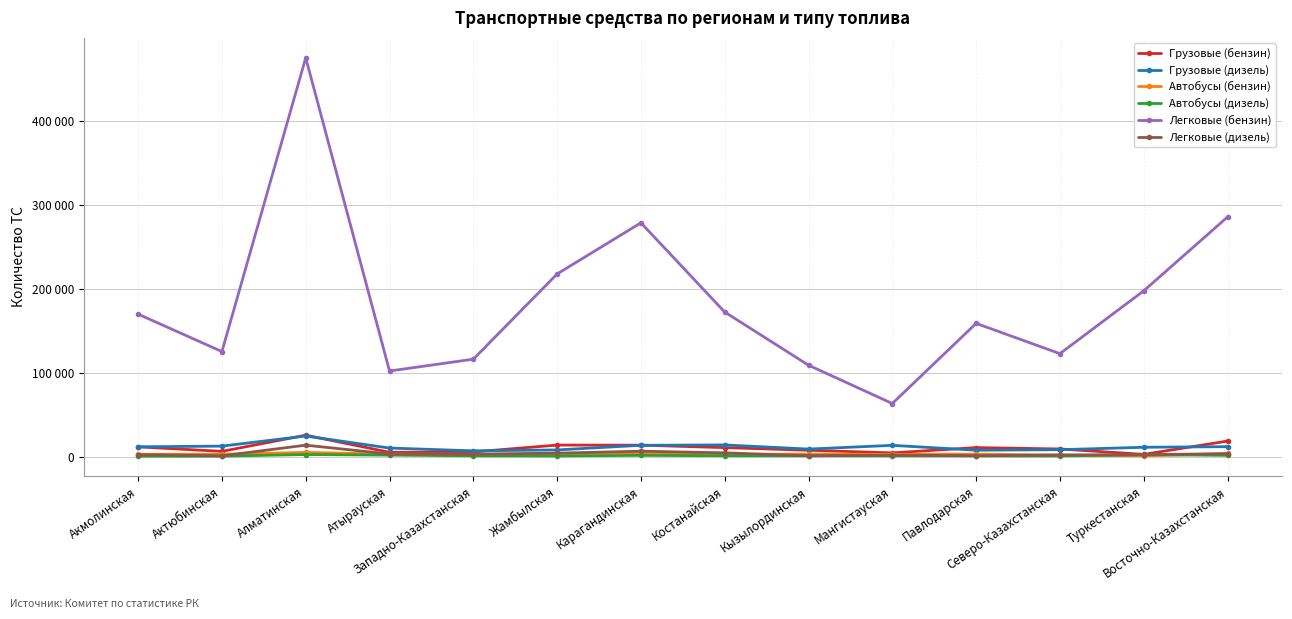

Is it true that Автобусы (бензин) equals 2953 at Актюбинская?

True